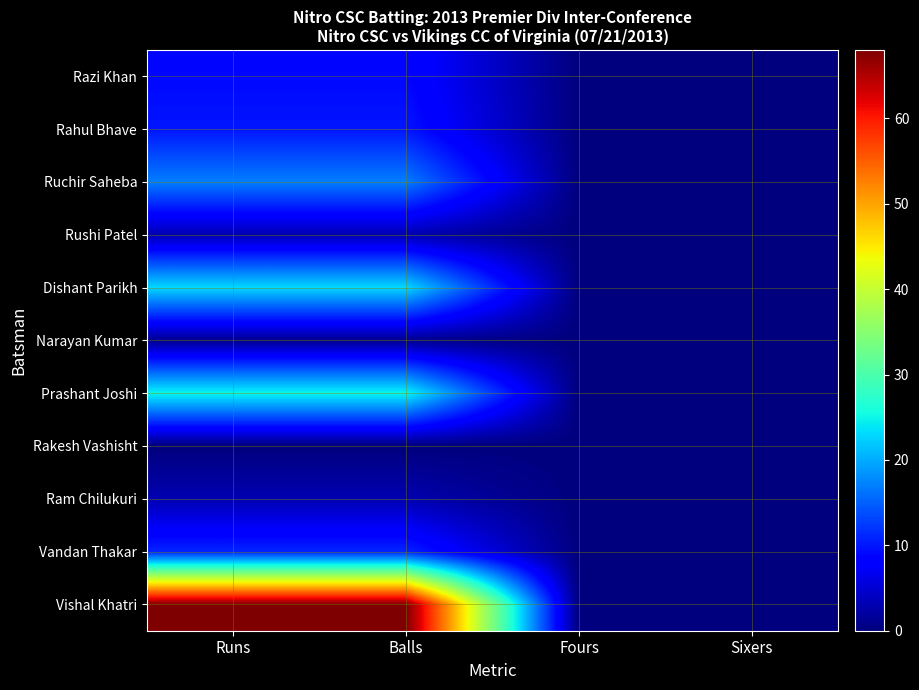

Reading left to right, what are all the values shown in this chart?

Razi Khan: Runs=9	Balls=9	Fours=0	Sixers=0
Rahul Bhave: Runs=10	Balls=10	Fours=0	Sixers=0
Ruchir Saheba: Runs=17	Balls=17	Fours=0	Sixers=0
Rushi Patel: Runs=3	Balls=3	Fours=0	Sixers=0
Dishant Parikh: Runs=23	Balls=23	Fours=0	Sixers=0
Narayan Kumar: Runs=1	Balls=1	Fours=0	Sixers=0
Prashant Joshi: Runs=25	Balls=25	Fours=0	Sixers=0
Rakesh Vashisht: Runs=0	Balls=0	Fours=0	Sixers=0
Ram Chilukuri: Runs=3	Balls=3	Fours=0	Sixers=0
Vandan Thakar: Runs=11	Balls=11	Fours=0	Sixers=0
Vishal Khatri: Runs=68	Balls=68	Fours=0	Sixers=0